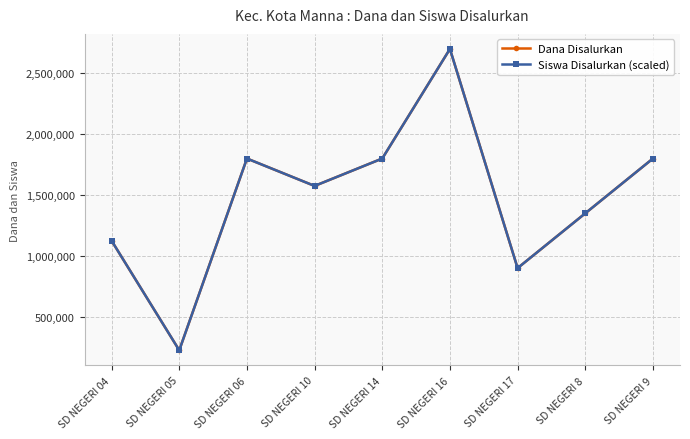

What is the average value of the Siswa Disalurkan (scaled) series?

1475000